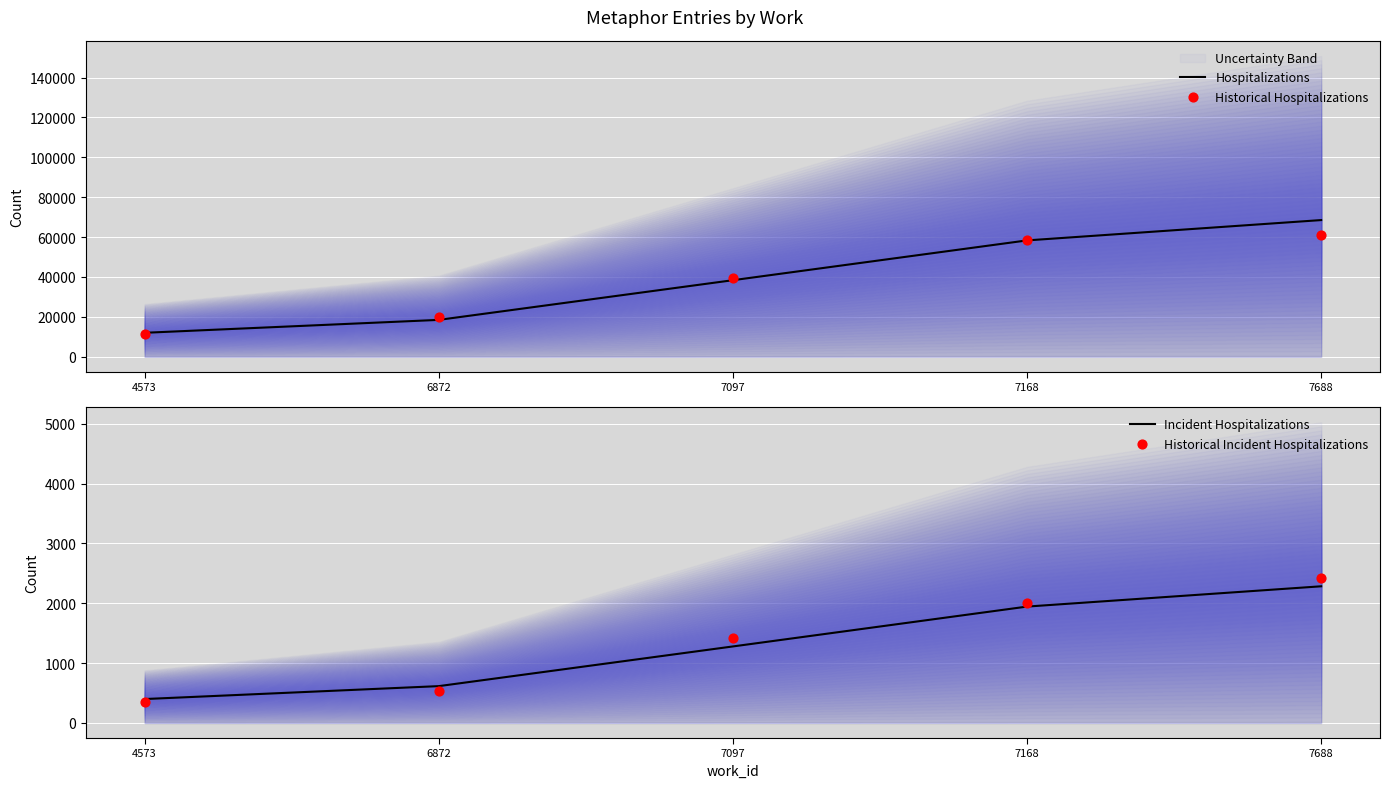

Which series has the largest total across all categories?

Hospitalizations